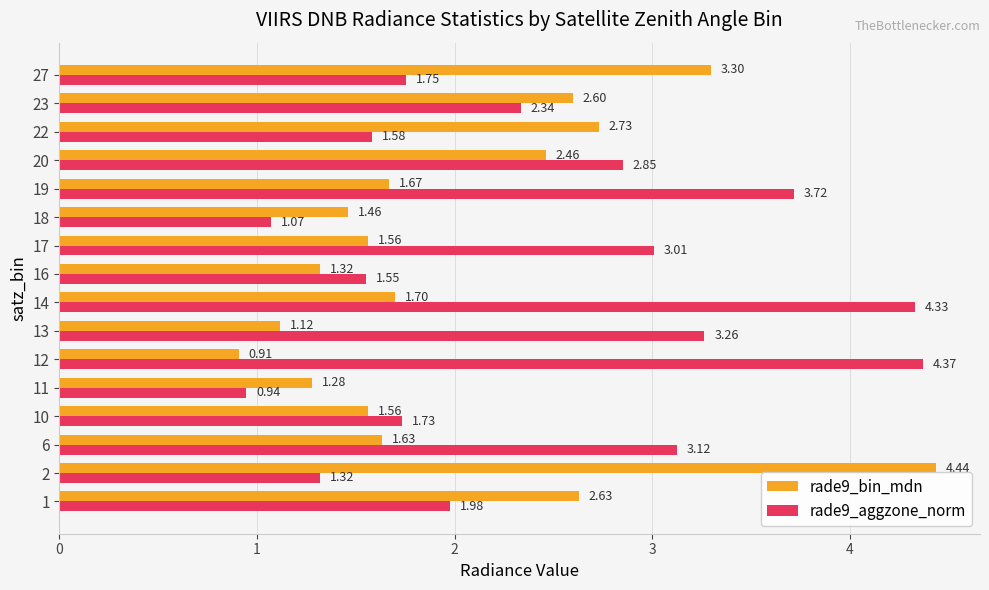

Is the value of rade9_aggzone_norm at 11 greater than the value of rade9_bin_mdn at 23?

No